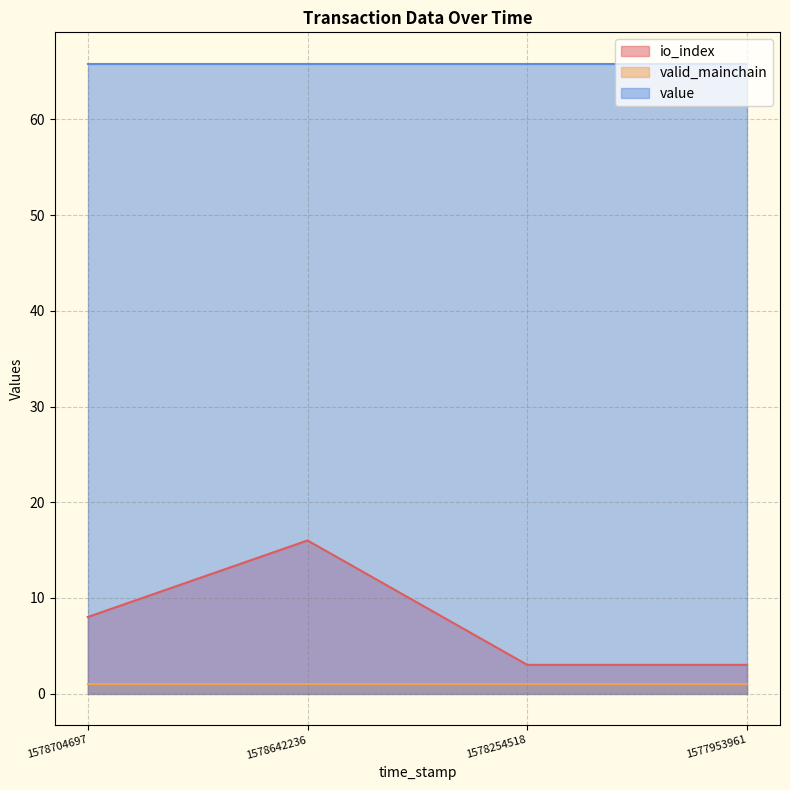

How many distinct data groups are displayed?

3